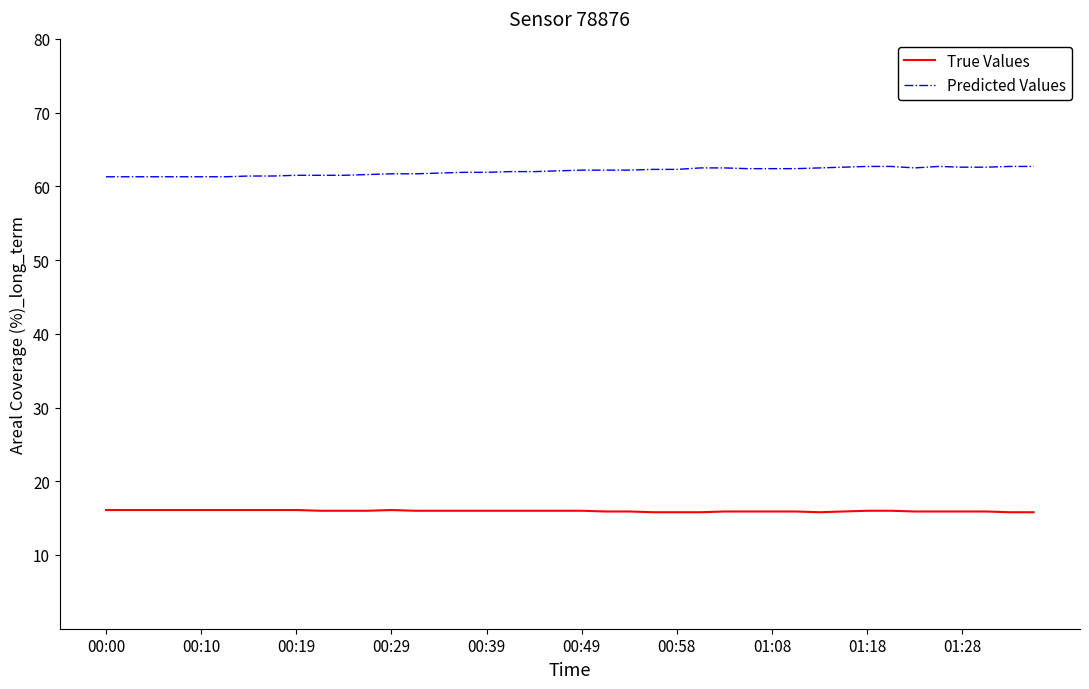

What is the minimum value shown in the chart?

15.8